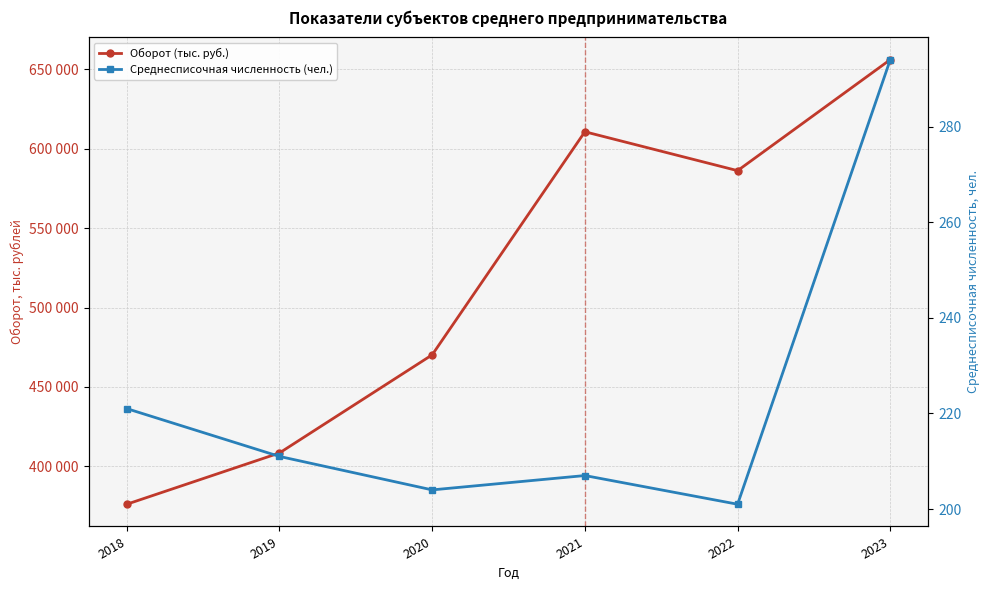

What is the spread (max minus min) of values at 2018?

375879